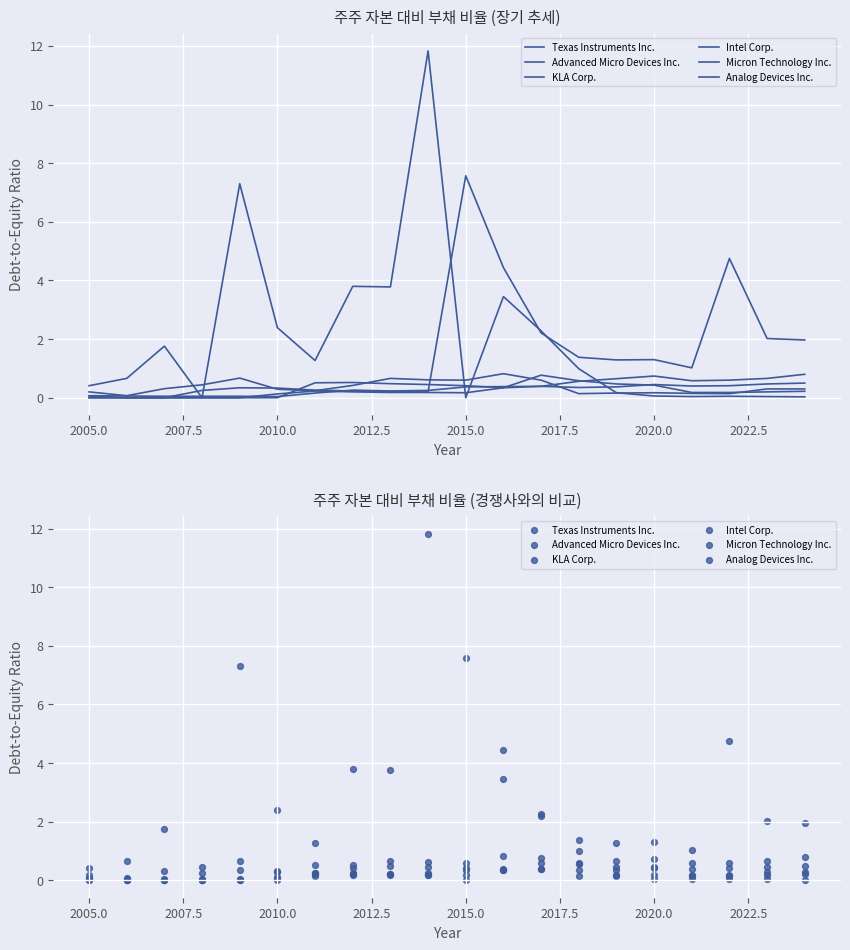

What is the total value across all series at 2020.0?

3.1